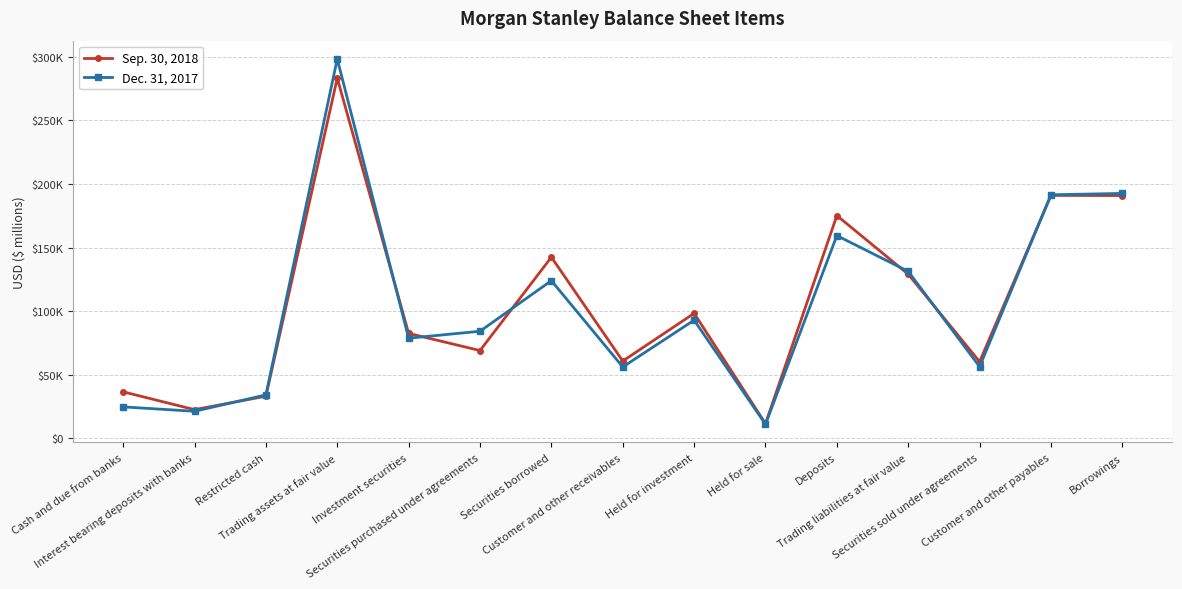

Which series changed the most between Restricted cash and Borrowings?

Dec. 31, 2017